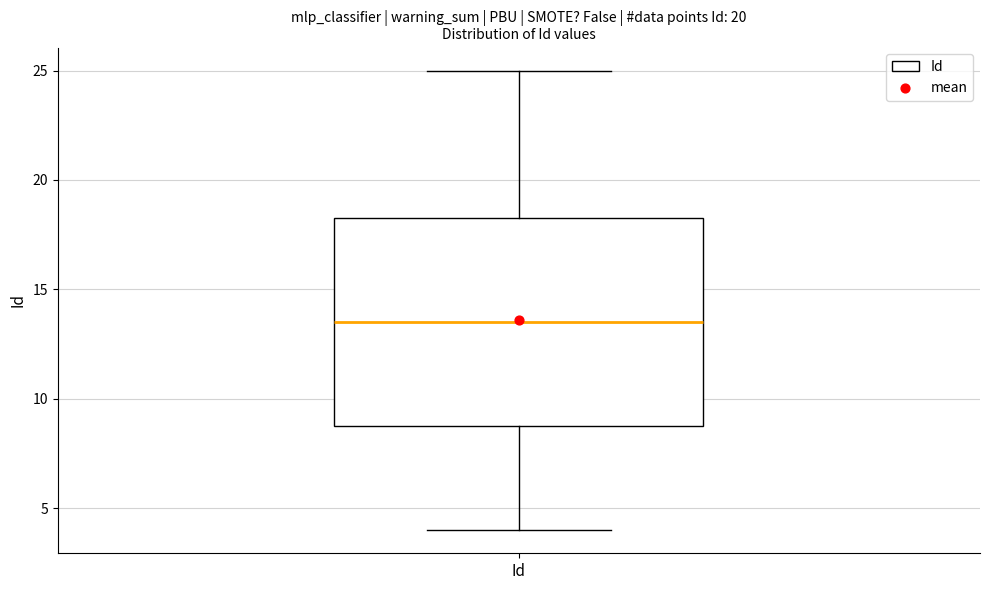

Transcribe this box plot: give where the median line is, the range the box spans, and where the two whiskers end, as read against the y-axis. The values are not printed on the chart, so give them approximately, as read against the axis.

median 13.5, box 9.0 to 18.5, whiskers 4.0 to 25.0